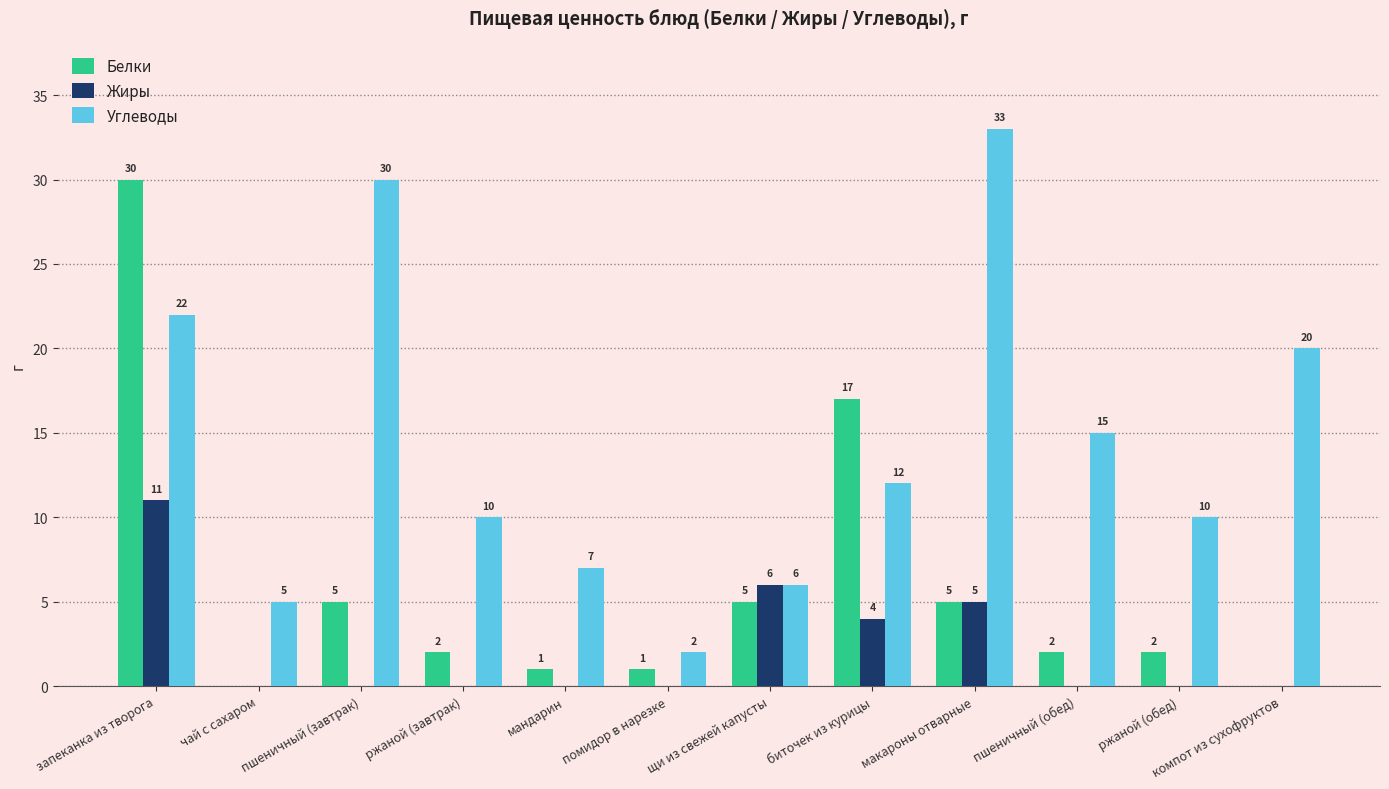

The value of Белки at компот из сухофруктов is -11. True or false?

False